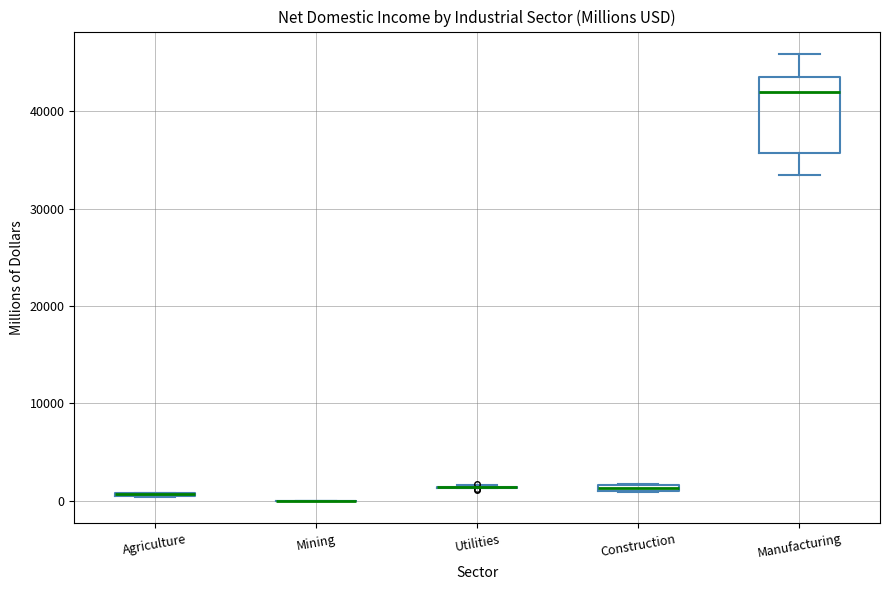

Where does the lower whisker of the box for Manufacturing end on the y-axis? The values are not printed on the chart, so give them approximately, as read against the axis.

33000